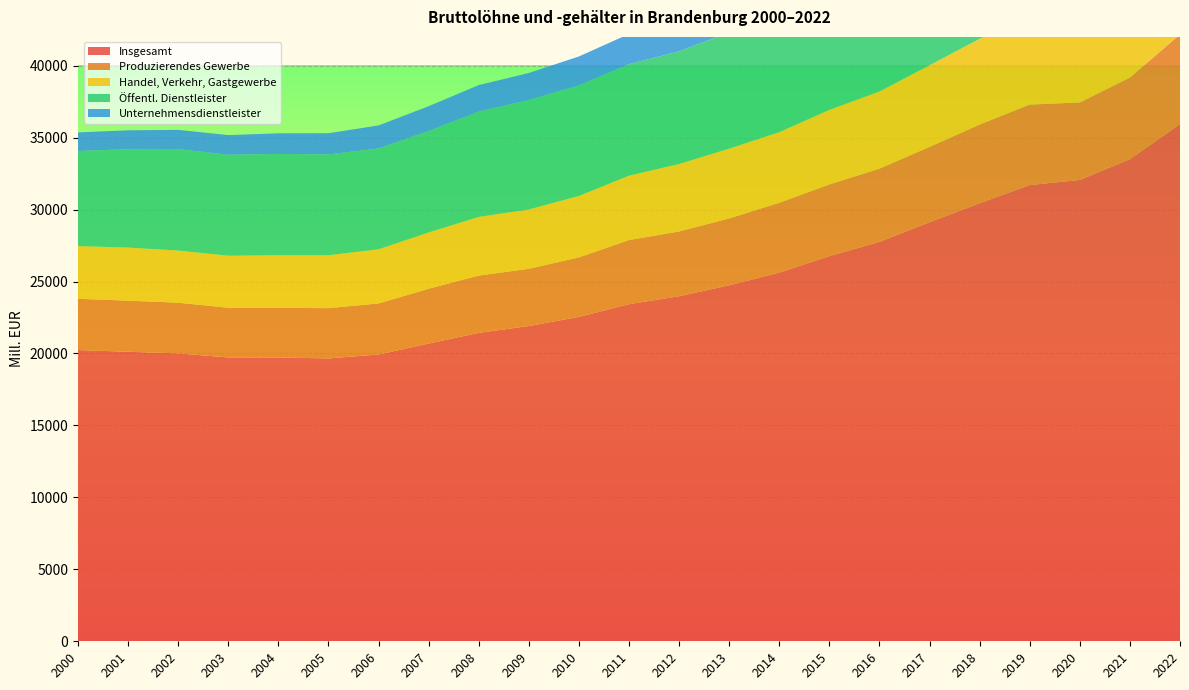

Reading left to right, extract all data points from this chart.

Insgesamt: 2000=20239.3	2001=20118.1	2002=20008.0	2003=19722.8	2004=19719.6	2005=19655.8	2006=19927.8	2007=20689.9	2008=21431.2	2009=21908.2	2010=22541.4	2011=23426.2	2012=23978.1	2013=24737.8	2014=25620.4	2015=26764.3	2016=27753.6	2017=29123.3	2018=30441.7	2019=31703.7	2020=32056.9	2021=33501.9	2022=35941.6
Produzierendes Gewerbe: 2000=3560.7	2001=3551.3	2002=3520.8	2003=3454.1	2004=3451.0	2005=3494.5	2006=3549.9	2007=3809.9	2008=3981.3	2009=3975.2	2010=4135.7	2011=4455.1	2012=4500.5	2013=4645.3	2014=4853.2	2015=4982.9	2016=5089.1	2017=5230.0	2018=5463.6	2019=5591.1	2020=5387.3	2021=5673.1	2022=6229.8
Handel, Verkehr, Gastgewerbe: 2000=3661.9	2001=3690.0	2002=3622.9	2003=3618.6	2004=3653.8	2005=3677.5	2006=3761.8	2007=3908.0	2008=4077.7	2009=4122.3	2010=4269.5	2011=4477.7	2012=4689.3	2013=4851.4	2014=4906.4	2015=5183.0	2016=5366.4	2017=5673.4	2018=5962.2	2019=6182.0	2020=6094.1	2021=6295.3	2022=6719.7
Öffentl. Dienstleister: 2000=6609.0	2001=6835.3	2002=7054.9	2003=7014.1	2004=7044.4	2005=7001.6	2006=7010.9	2007=7050.3	2008=7317.3	2009=7605.6	2010=7682.9	2011=7744.2	2012=7829.1	2013=8087.2	2014=8440.7	2015=8826.5	2016=9244.2	2017=9788.4	2018=10278.1	2019=10814.9	2020=11400.2	2021=11934.0	2022=12836.8
Unternehmensdienstleister: 2000=1290.8	2001=1314.1	2002=1331.8	2003=1366.1	2004=1431.7	2005=1475.2	2006=1596.6	2007=1723.7	2008=1842.3	2009=1880.1	2010=2011.0	2011=2101.2	2012=2221.8	2013=2348.5	2014=2478.2	2015=2694.9	2016=2853.0	2017=3018.8	2018=3253.4	2019=3358.5	2020=3344.4	2021=3572.3	2022=3836.5